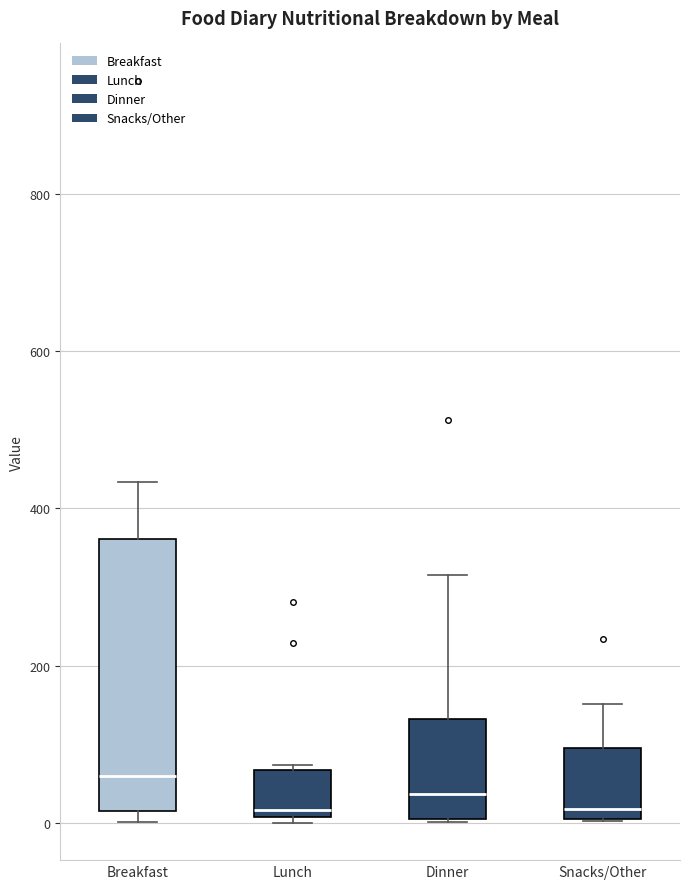

Reading left to right, transcribe this box plot: for each box, give where its median line is, the range the box spans, and where its two whiskers end, as read against the y-axis. The values are not printed on the chart, so give them approximately, as read against the axis.

Breakfast: median 60, box 20 to 360, whiskers 0 to 440
Lunch: median 20, box 0 to 60, whiskers 0 (just below the box's lower edge) to 80
Dinner: median 40, box 0 to 140, whiskers 0 to 320
Snacks/Other: median 20, box 0 to 100, whiskers 0 to 160